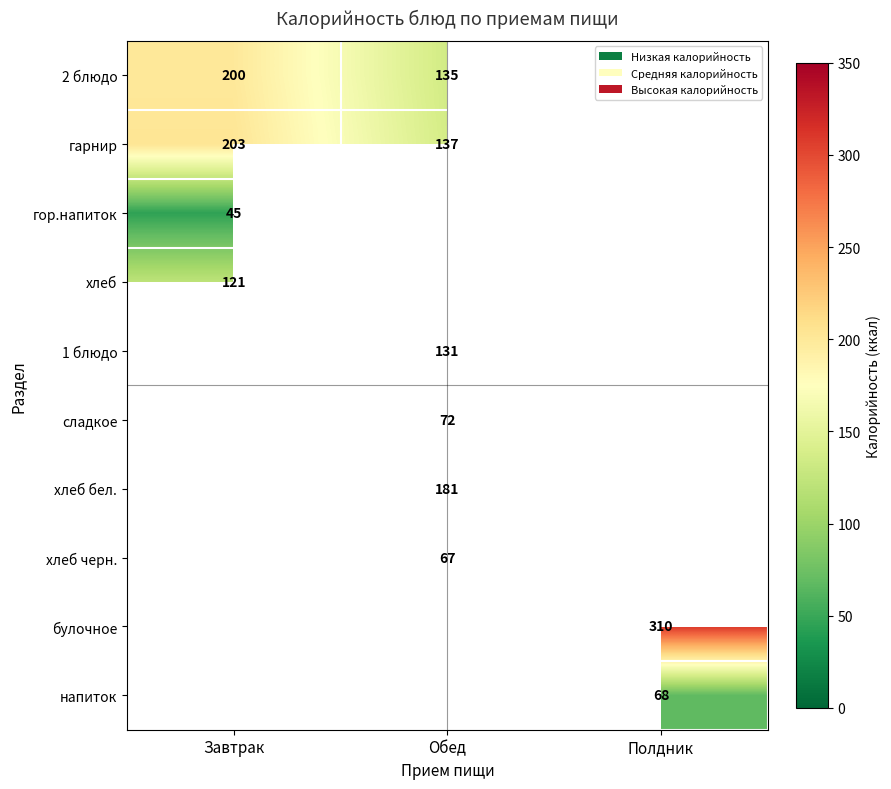

What is the sum of the 2 блюдо values at Завтрак and Обед?

335